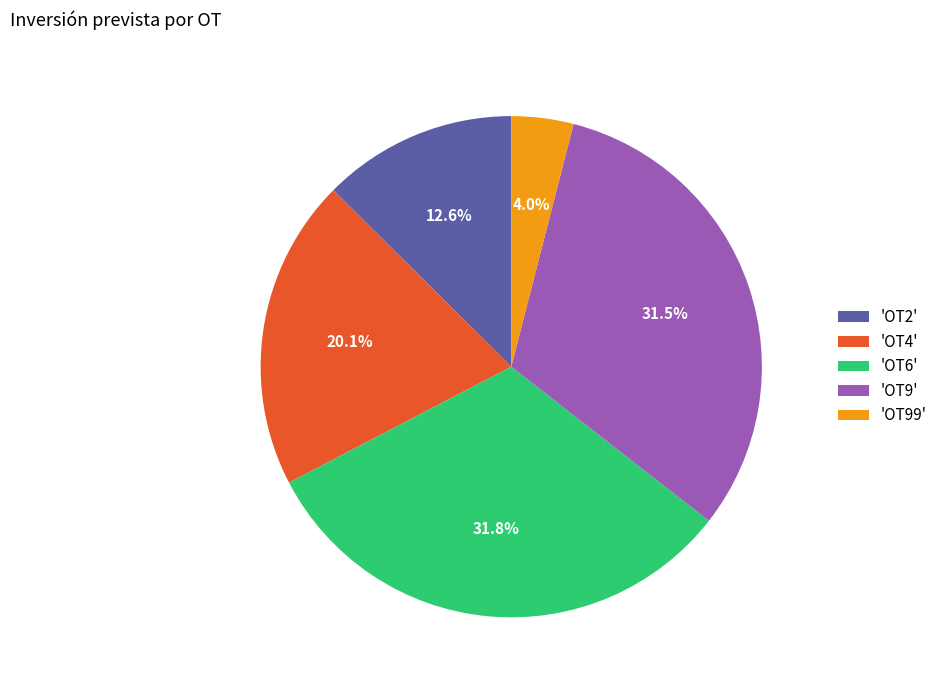

Which has a higher value, 'OT99' or 'OT6'?

'OT6'